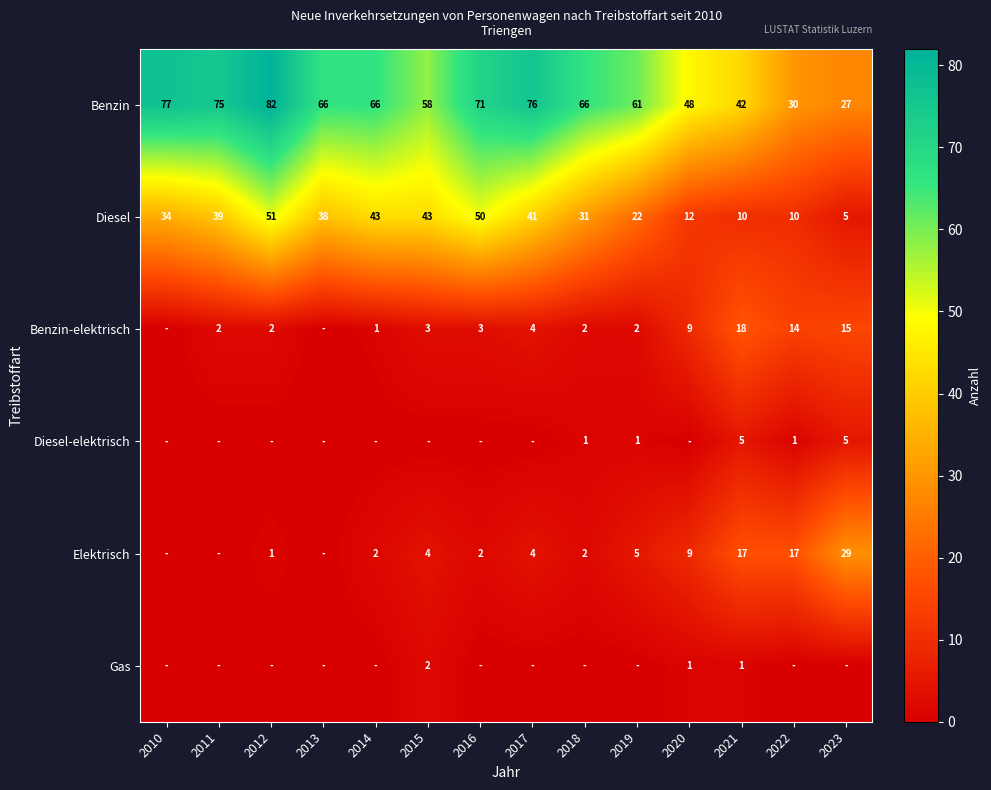

Where does the Diesel series first go above 38?

2011